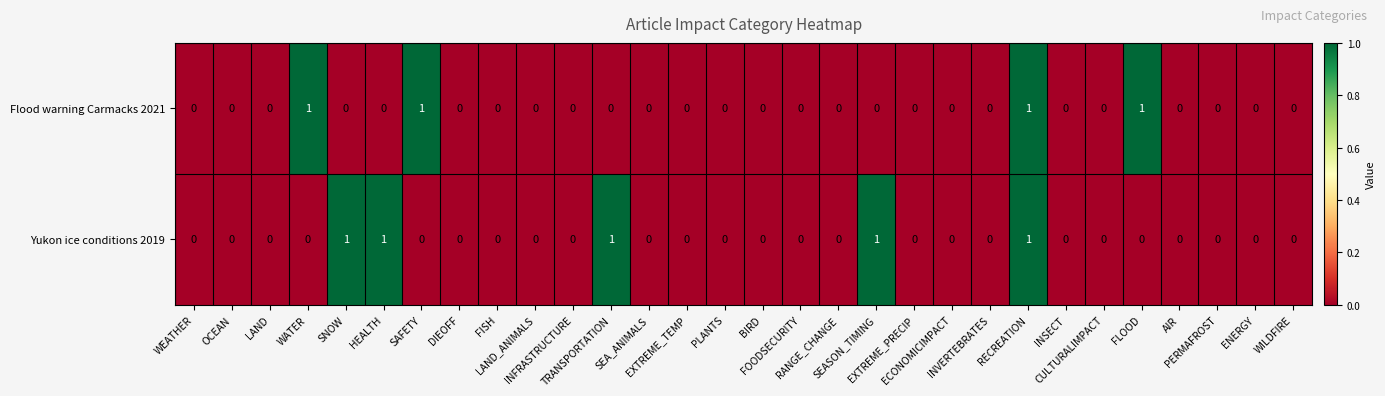

At which category is the sum across all series the highest?

RECREATION